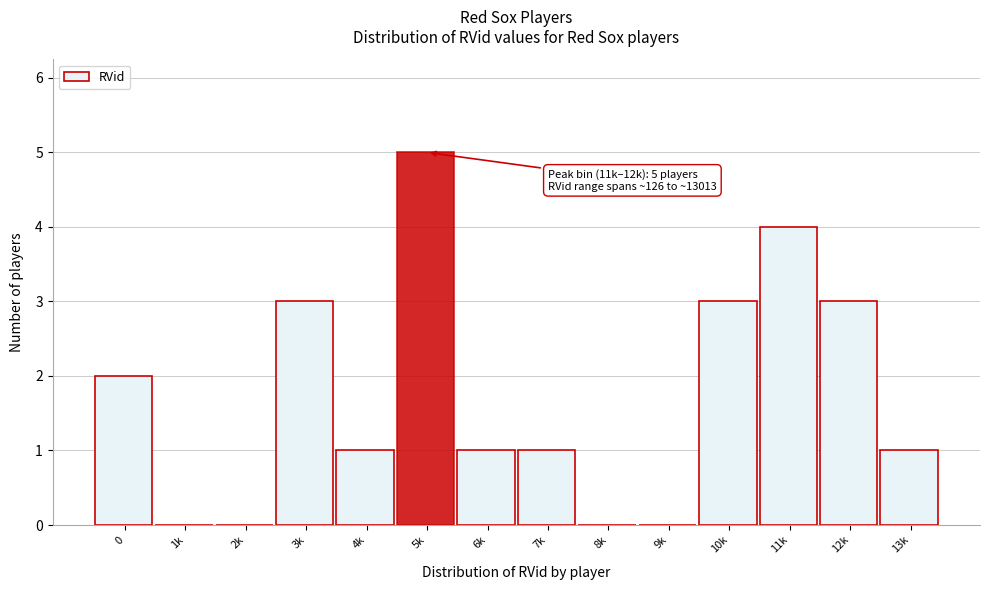

Reading left to right, transcribe all the data shown in this chart.

0=2	1k=0	2k=0	3k=3	4k=1	5k=5	6k=1	7k=1	8k=0	9k=0	10k=3	11k=4	12k=3	13k=1